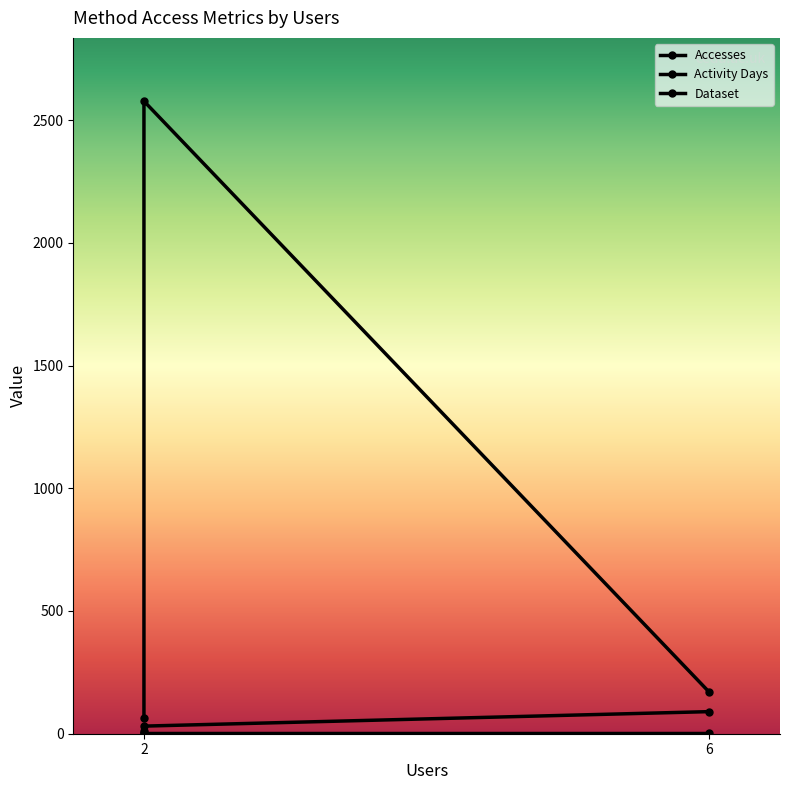

At how many categories does at least one series exceed 1151?

1